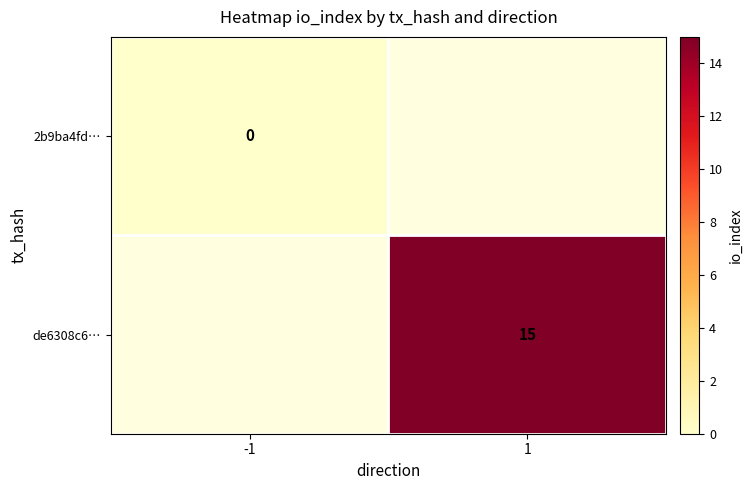

True or false: de6308c6… has a value of 15 at 1.

True